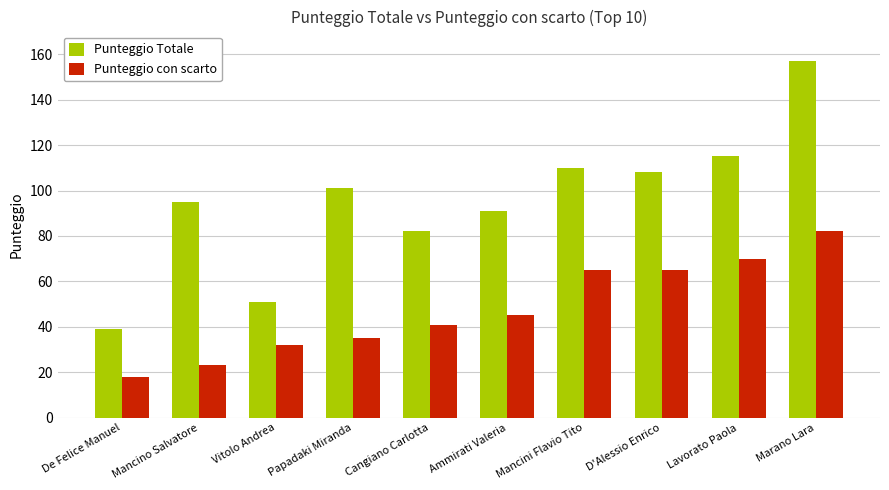

Reading right to left, extract all data points from this chart.

Punteggio Totale: 157	115	108	110	91	82	101	51	95	39
Punteggio con scarto: 82	70	65	65	45	41	35	32	23	18